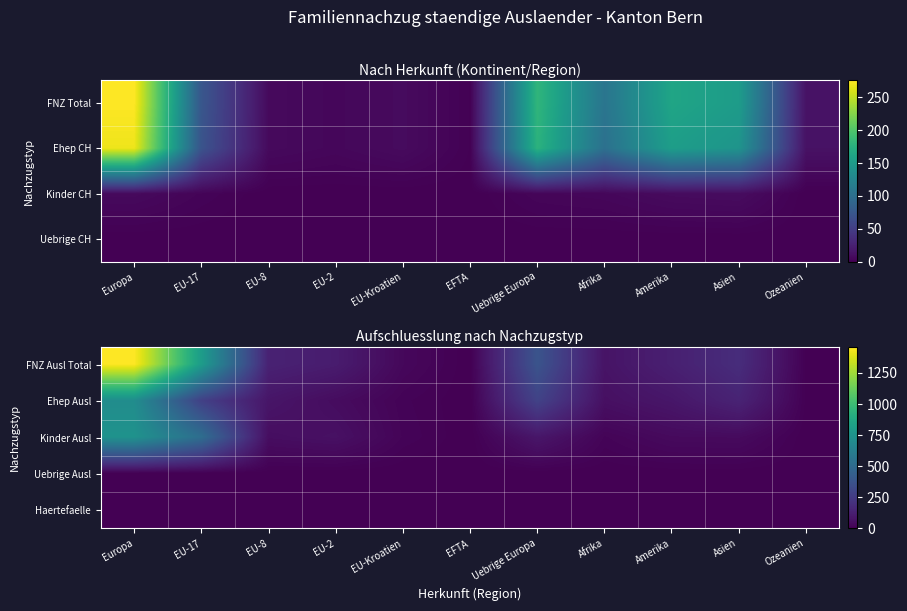

Reading left to right, what are all the values shown in this chart?

FNZ Ausl Total: Europa=1458	EU-17=803	EU-8=137	EU-2=112	EU-Kroatien=29	EFTA=0	Uebrige Europa=377	Afrika=76	Amerika=129	Asien=186	Ozeanien=3
Ehep Ausl: Europa=710	EU-17=278	EU-8=83	EU-2=47	EU-Kroatien=13	EFTA=0	Uebrige Europa=289	Afrika=60	Amerika=88	Asien=144	Ozeanien=3
Kinder Ausl: Europa=745	EU-17=523	EU-8=53	EU-2=65	EU-Kroatien=16	EFTA=0	Uebrige Europa=88	Afrika=16	Amerika=39	Asien=41	Ozeanien=0
Uebrige Ausl: Europa=3	EU-17=2	EU-8=1	EU-2=0	EU-Kroatien=0	EFTA=0	Uebrige Europa=0	Afrika=0	Amerika=1	Asien=1	Ozeanien=0
Haertefaelle: Europa=0	EU-17=0	EU-8=0	EU-2=0	EU-Kroatien=0	EFTA=0	Uebrige Europa=0	Afrika=0	Amerika=1	Asien=0	Ozeanien=0